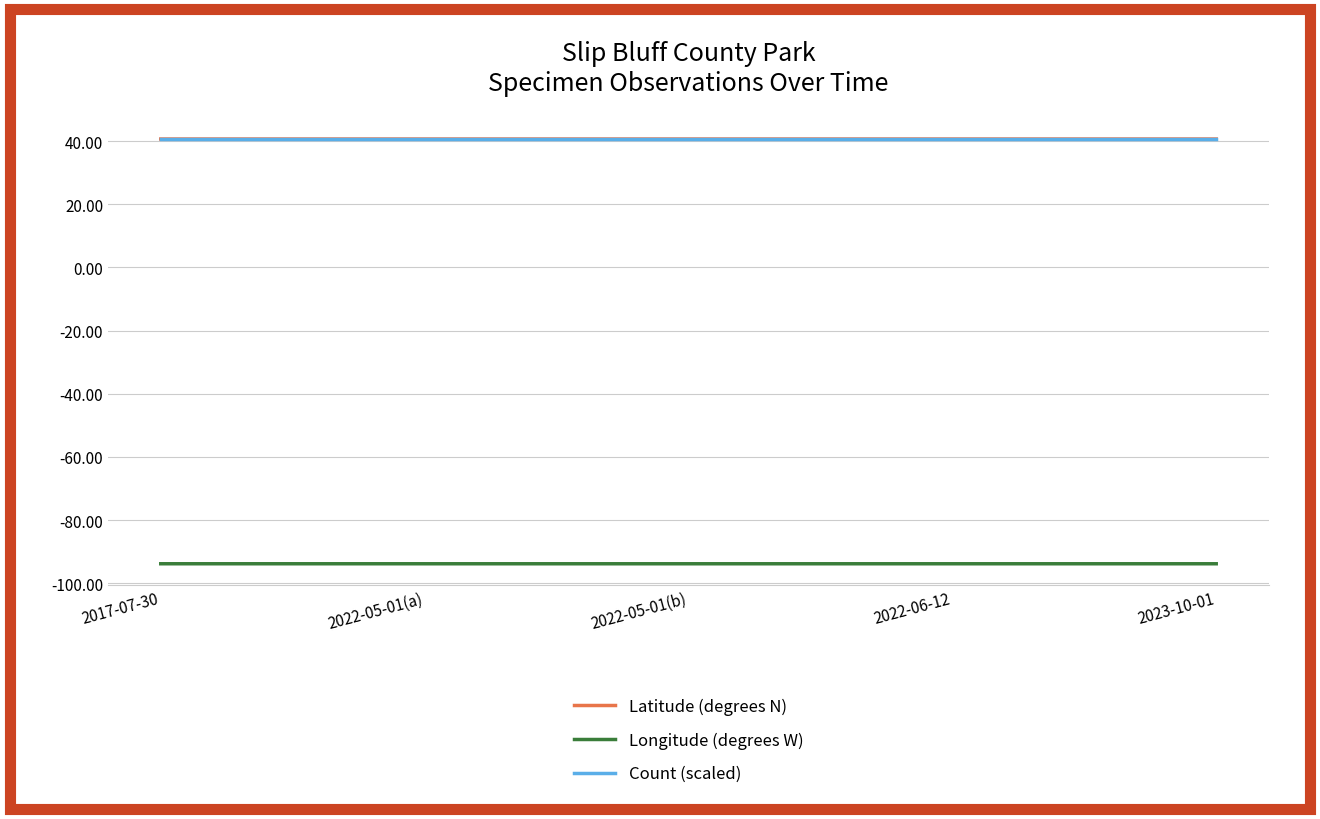

Is this an area chart (filled region under the line)?

No